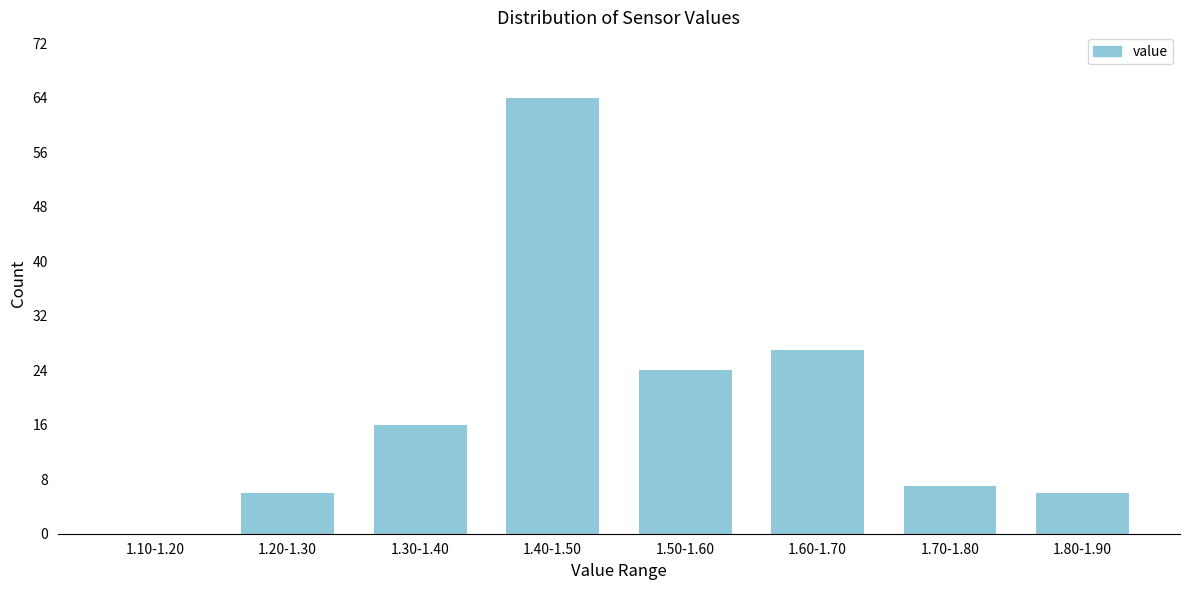

Reading left to right, list all the values displayed in this chart.

1.10-1.20=0	1.20-1.30=6	1.30-1.40=16	1.40-1.50=64	1.50-1.60=24	1.60-1.70=27	1.70-1.80=7	1.80-1.90=6